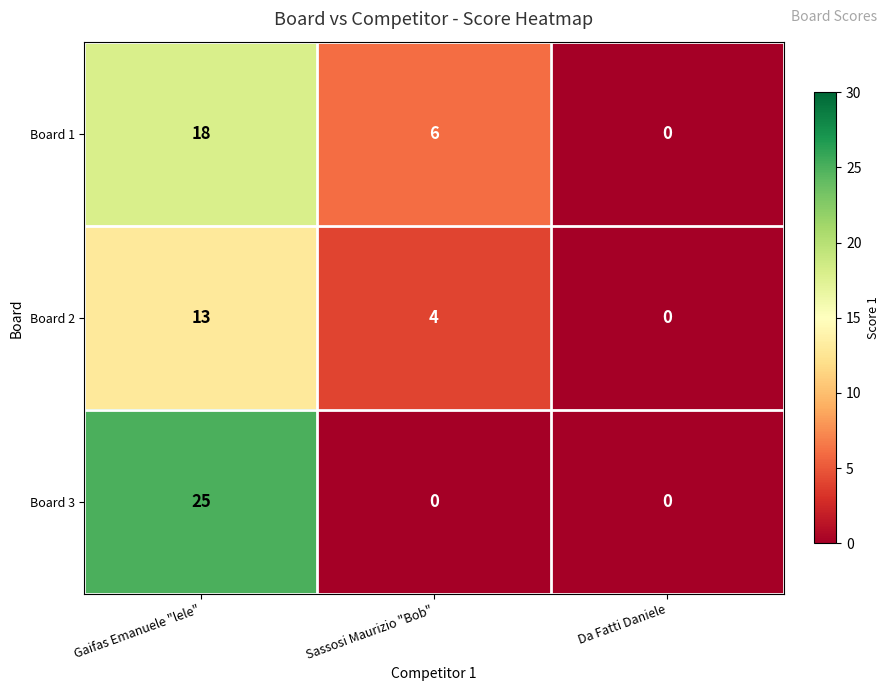

The Board 3 series shows 17 at Sassosi Maurizio "Bob". True or false?

False